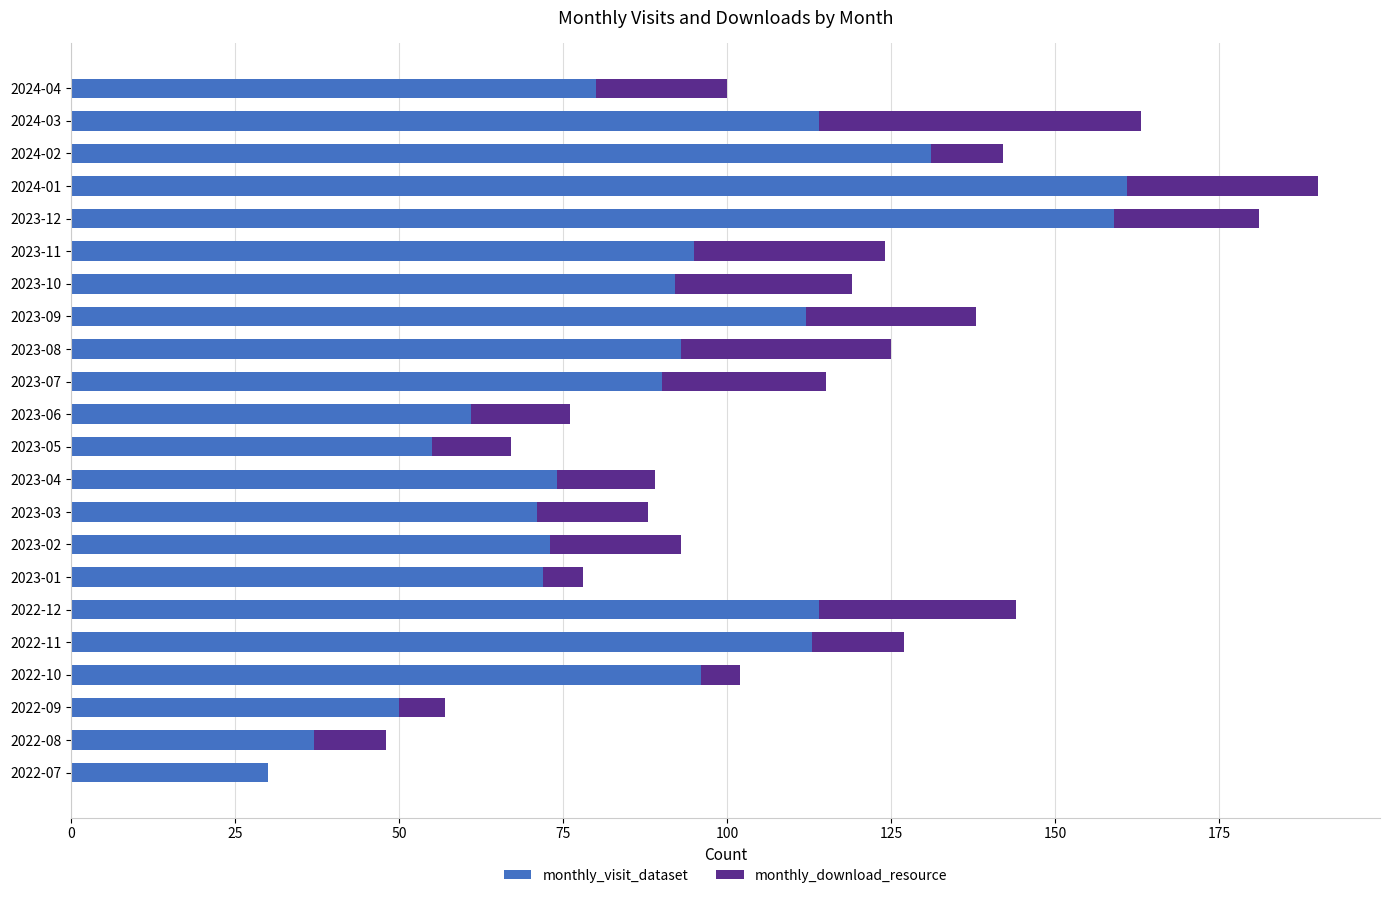

What is the total value across all series at 2023-07?

115